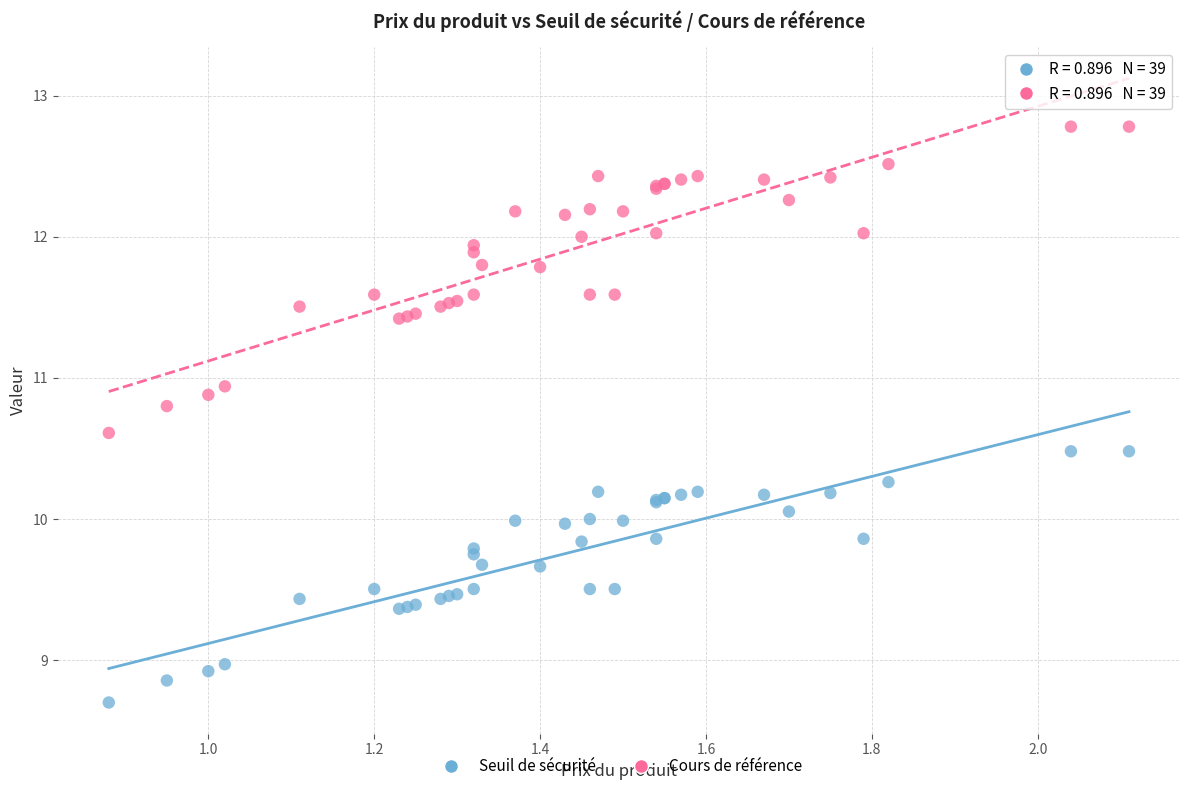

Which series reaches the minimum Y coordinate?

Seuil de sécurité